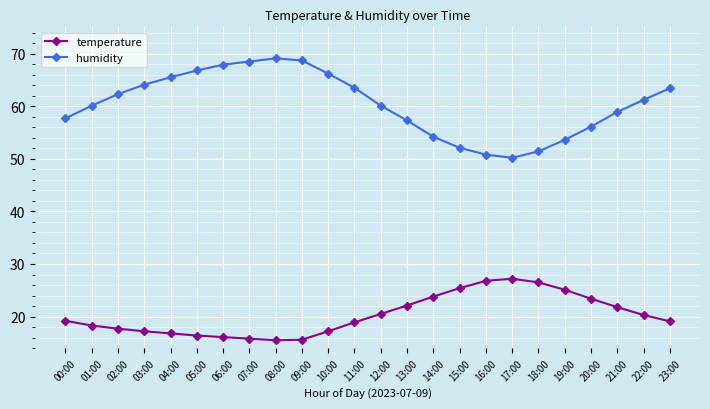

What position from the left is 08:00?

9